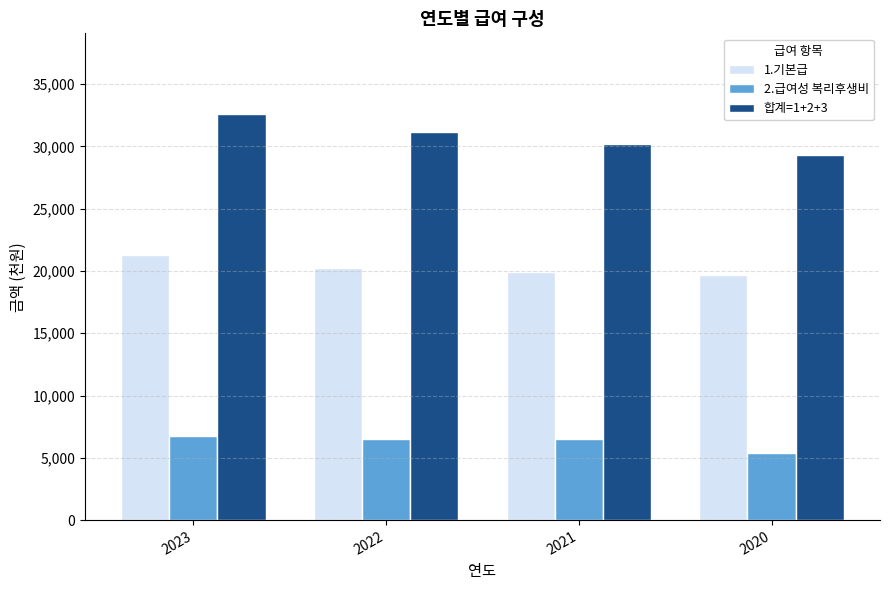

What value does the 1.기본급 series have at 2022, to the nearest 50?

20250